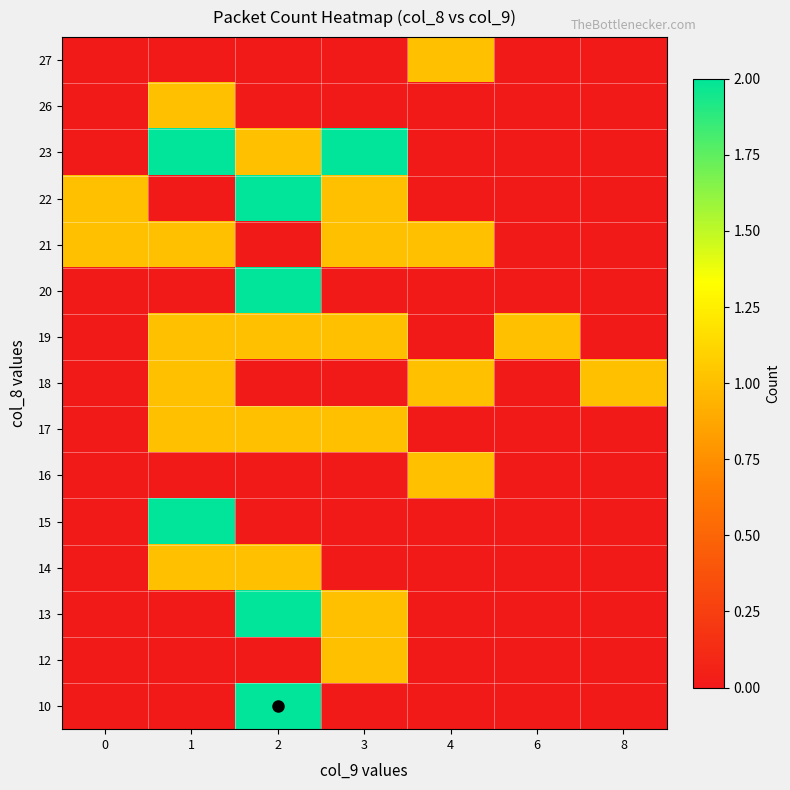

Reading left to right, what are all the values shown in this chart?

10: 0=0	1=0	2=2	3=0	4=0	6=0	8=0
12: 0=0	1=0	2=0	3=1	4=0	6=0	8=0
13: 0=0	1=0	2=2	3=1	4=0	6=0	8=0
14: 0=0	1=1	2=1	3=0	4=0	6=0	8=0
15: 0=0	1=2	2=0	3=0	4=0	6=0	8=0
16: 0=0	1=0	2=0	3=0	4=1	6=0	8=0
17: 0=0	1=1	2=1	3=1	4=0	6=0	8=0
18: 0=0	1=1	2=0	3=0	4=1	6=0	8=1
19: 0=0	1=1	2=1	3=1	4=0	6=1	8=0
20: 0=0	1=0	2=2	3=0	4=0	6=0	8=0
21: 0=1	1=1	2=0	3=1	4=1	6=0	8=0
22: 0=1	1=0	2=2	3=1	4=0	6=0	8=0
23: 0=0	1=2	2=1	3=2	4=0	6=0	8=0
26: 0=0	1=1	2=0	3=0	4=0	6=0	8=0
27: 0=0	1=0	2=0	3=0	4=1	6=0	8=0